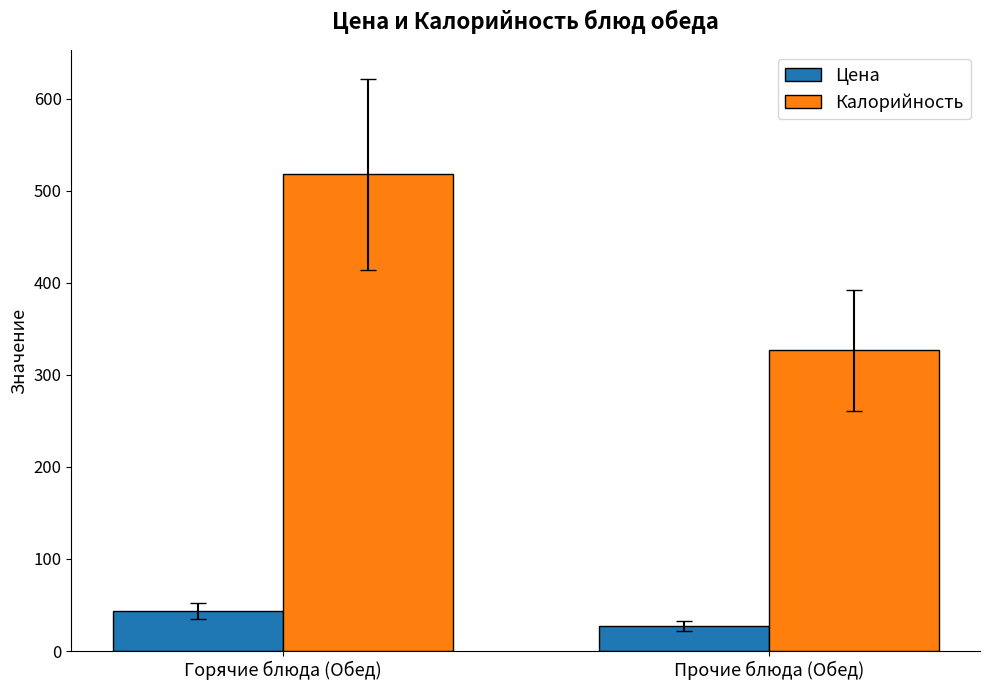

What is the label of the 1st bar from the left?

Горячие блюда (Обед)